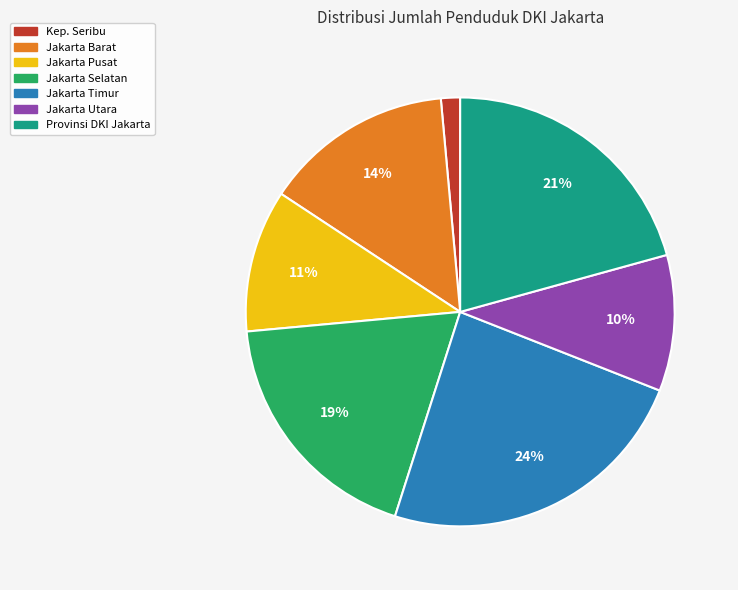

Do Jakarta Timur and Jakarta Barat together represent more than half of the pie?

No